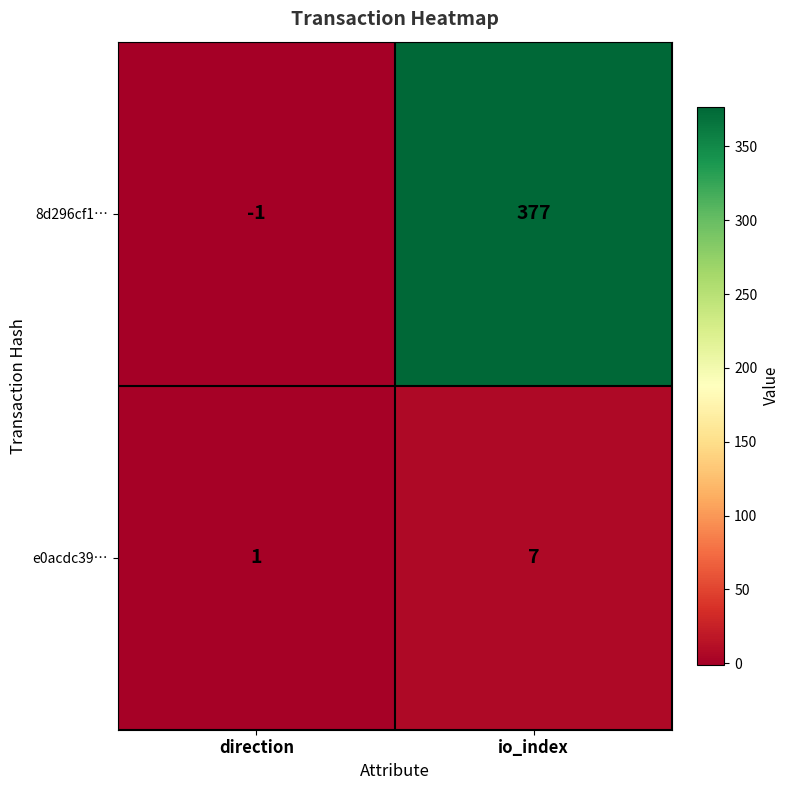

At which label is 8d296cf1… closest to 188?

direction